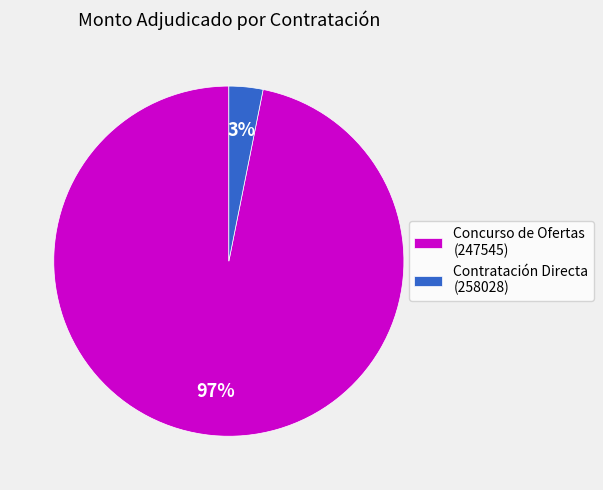

Which slice represents more than half of the pie?

Concurso de Ofertas (247545)